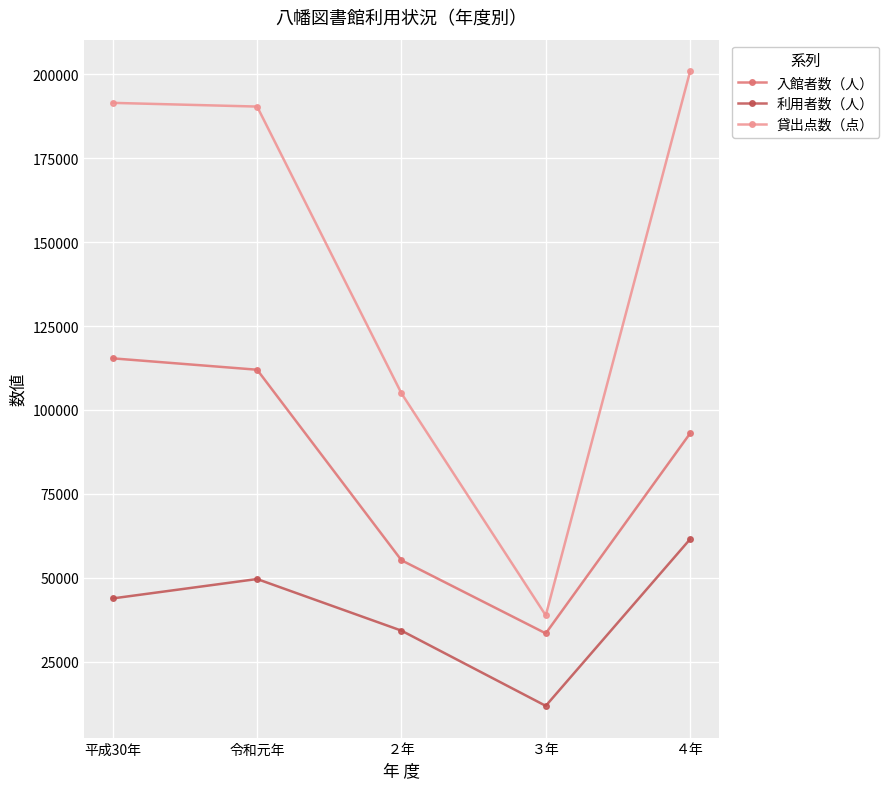

True or false: 入館者数（人） has a value of 149152 at ４年.

False